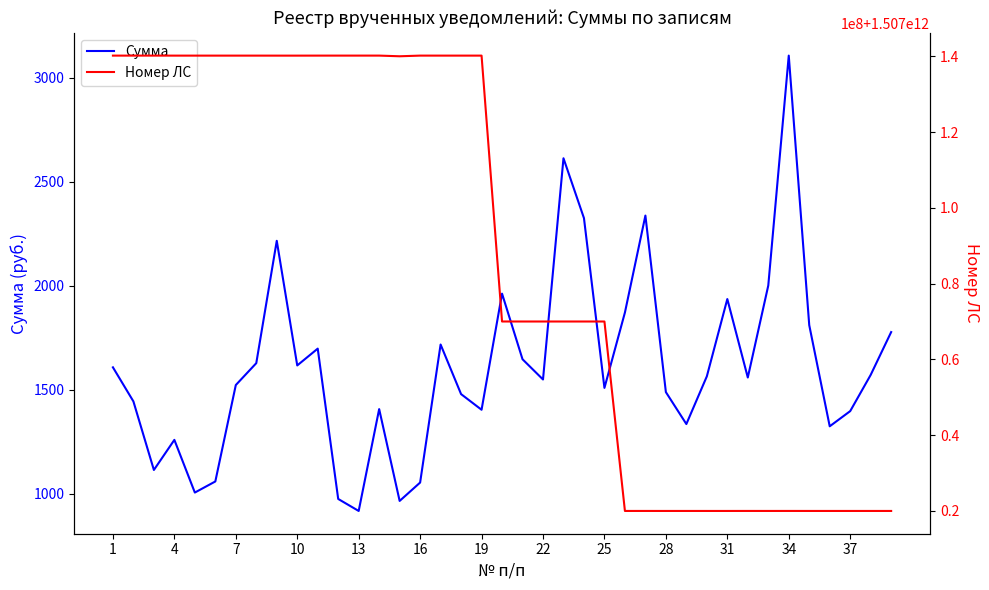

What is the highest value of the Сумма series?

3105.3